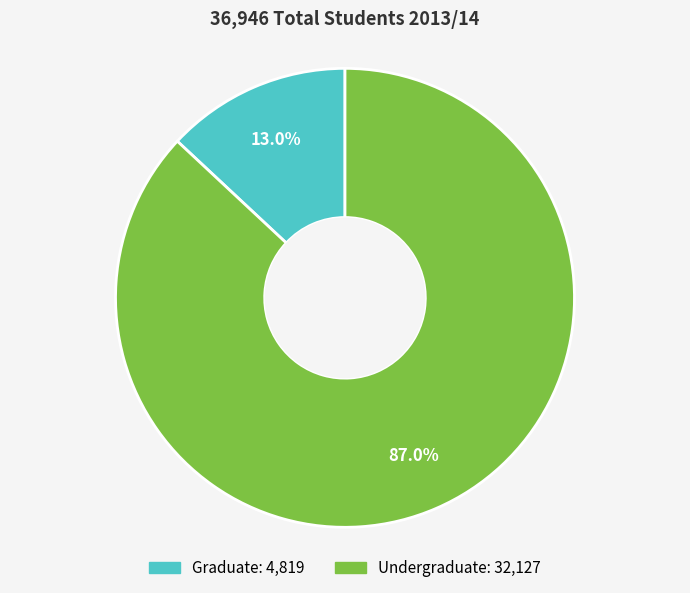

To the nearest percent, what is the difference between the largest and smallest slice percentages?

74%